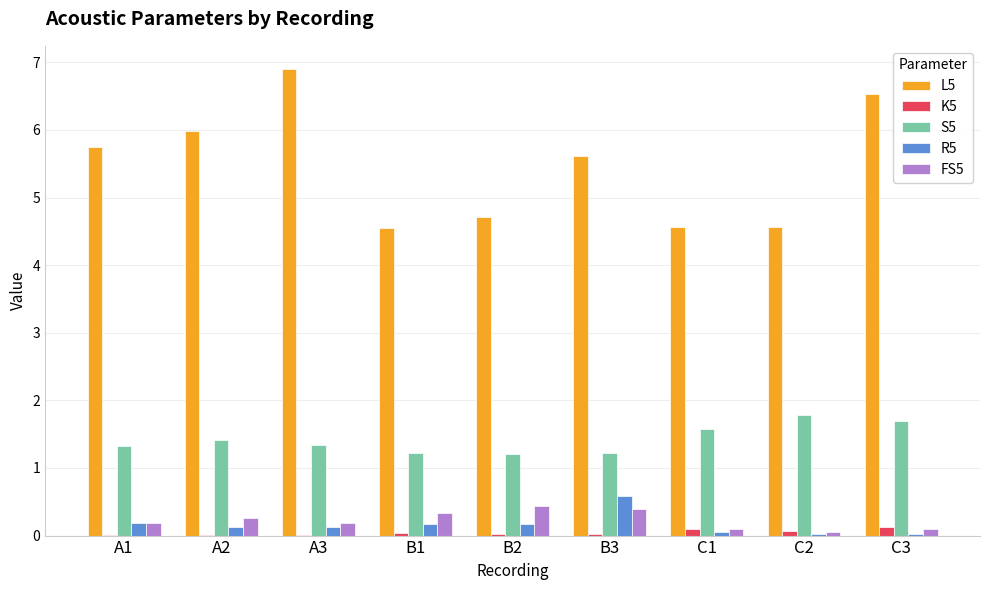

Which category has the highest value across all series?

A3